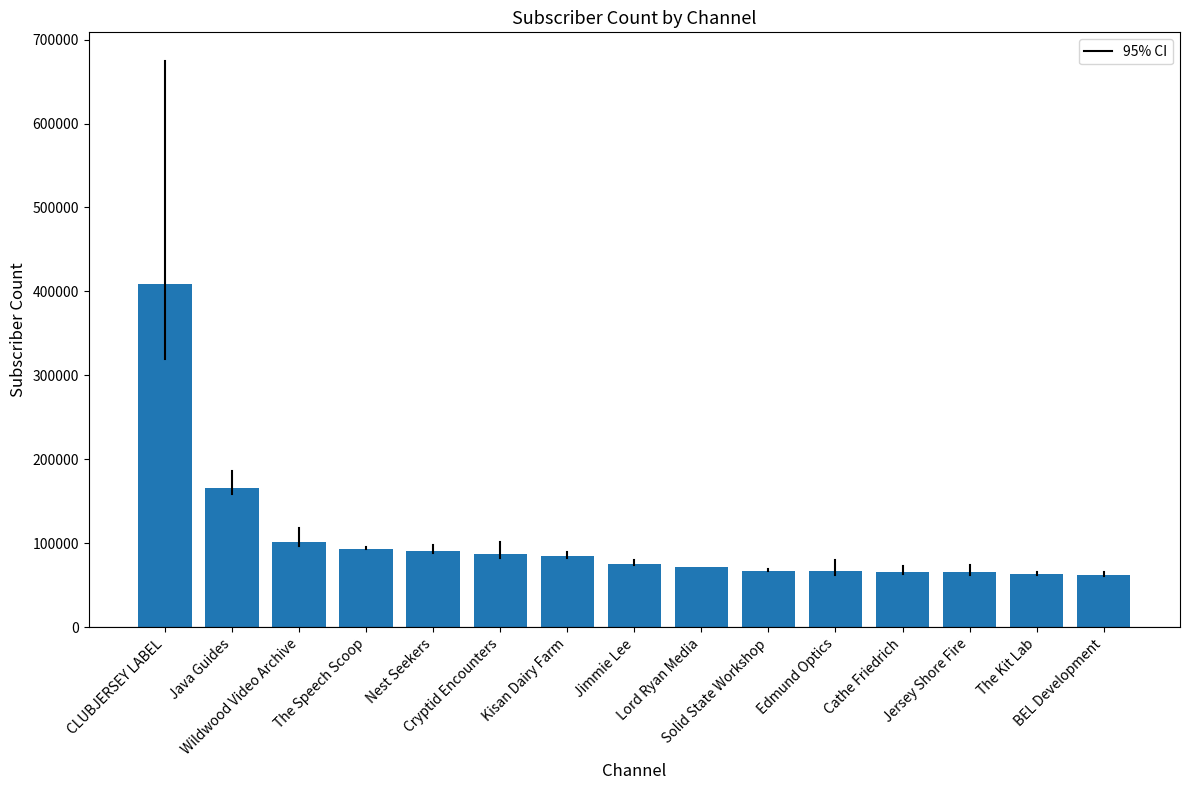

What is the difference between the values at Java Guides and Cathe Friedrich?

100200